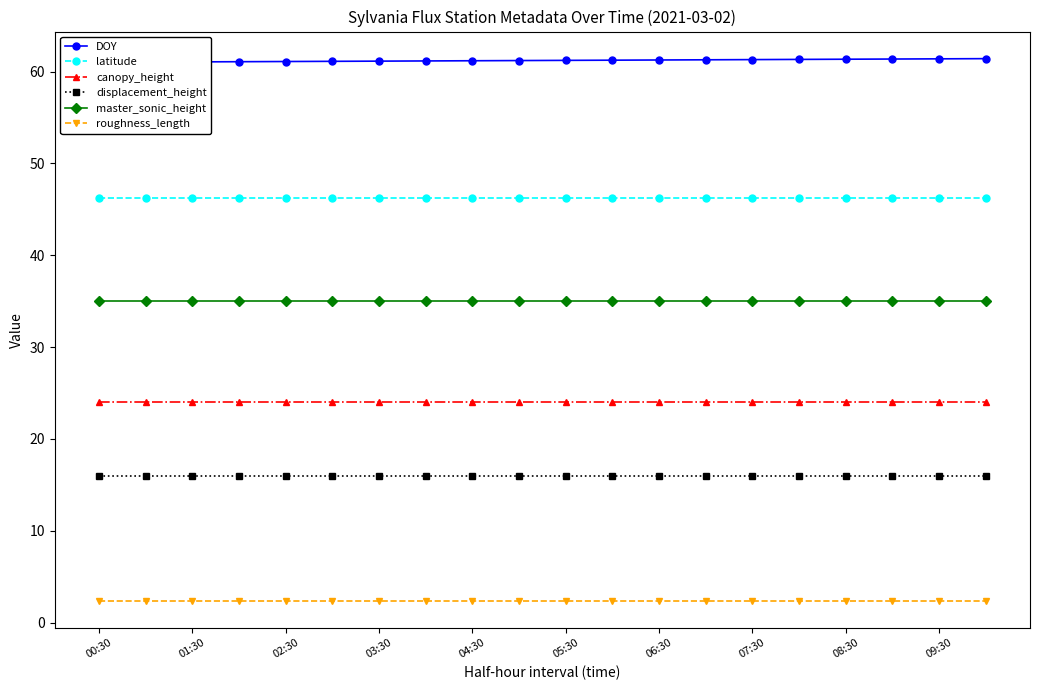

Is it true that displacement_height equals 24.5 at 06:30?

False